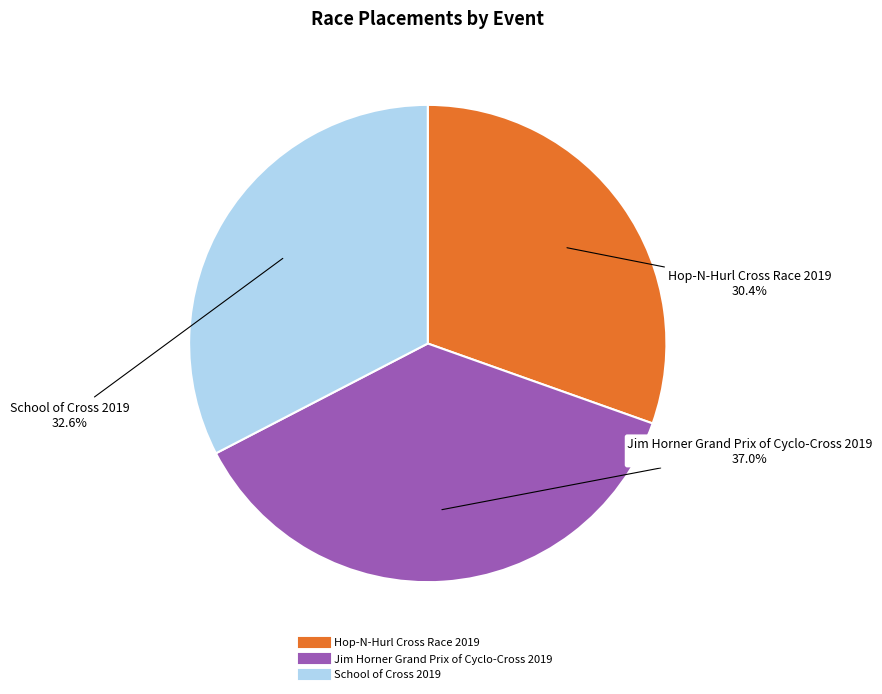

The Jim Horner Grand Prix of Cyclo-Cross 2019 slice represents 46% of the pie. True or false?

False